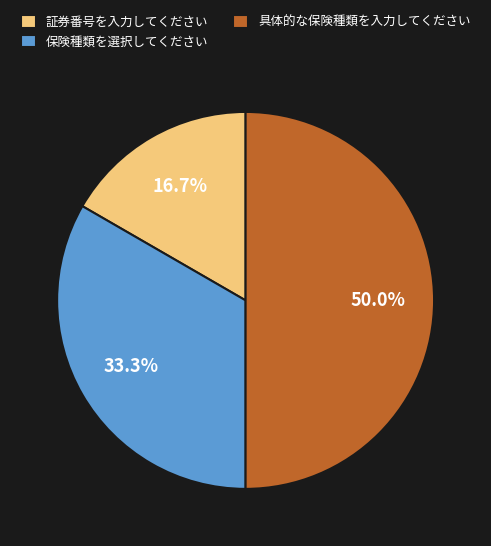

Count the number of slices in the pie.

3